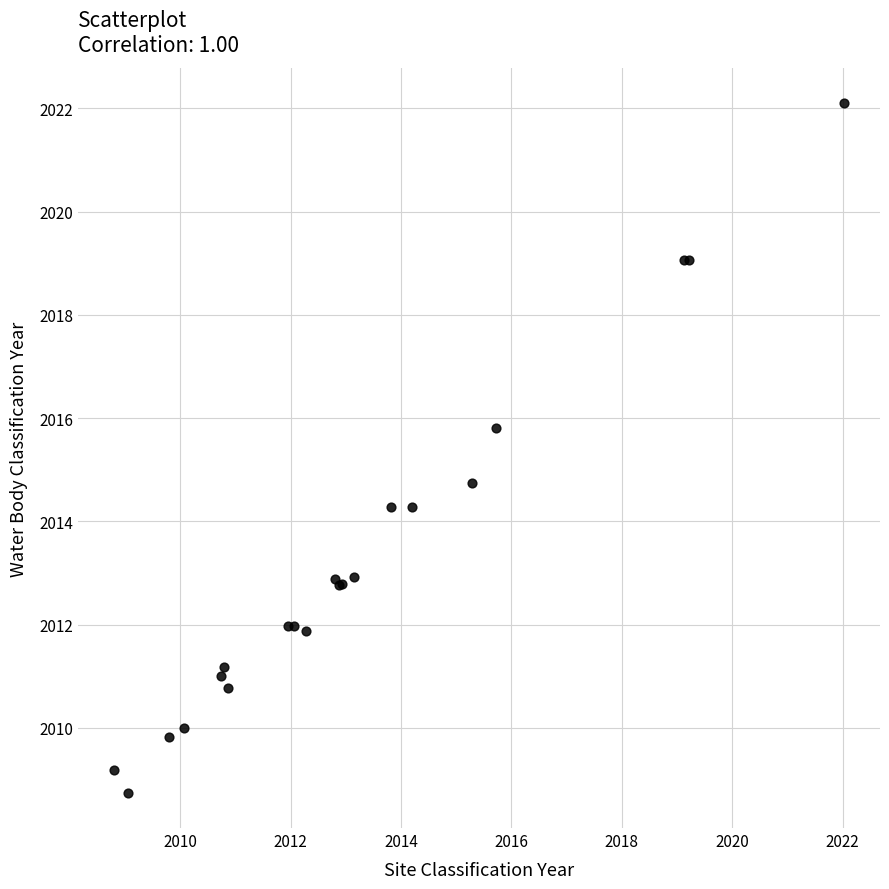

What Y value in the scatter plot is closest to 2015?

2014.7